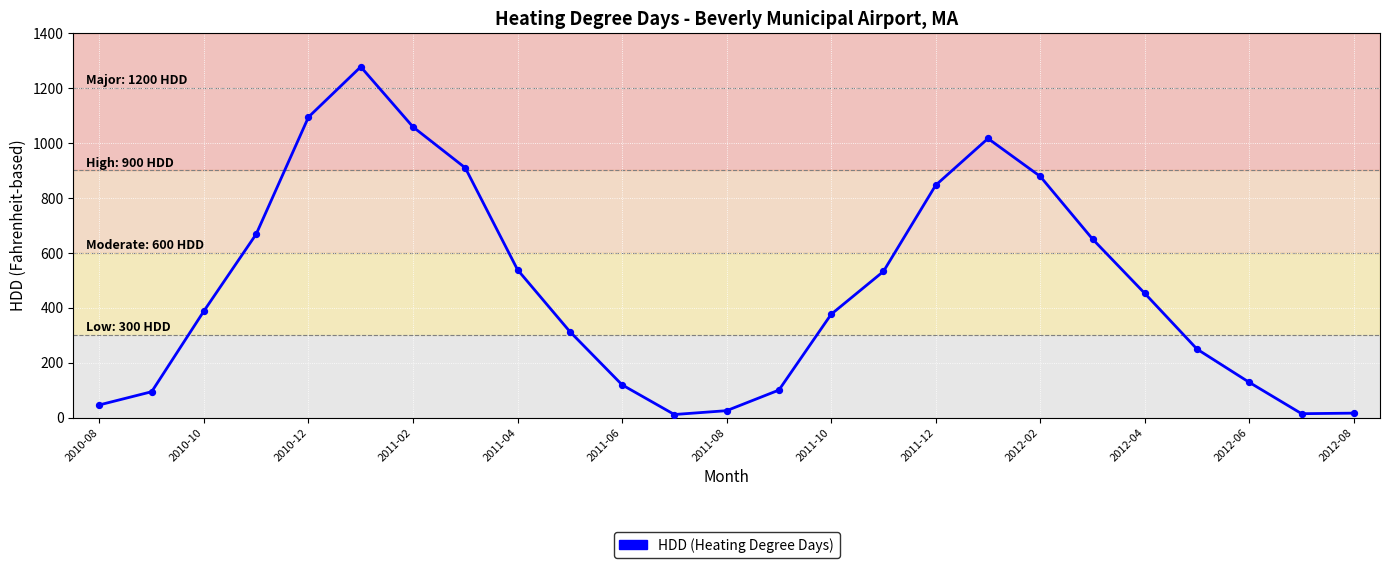

What is the difference between the maximum and minimum values?

1266